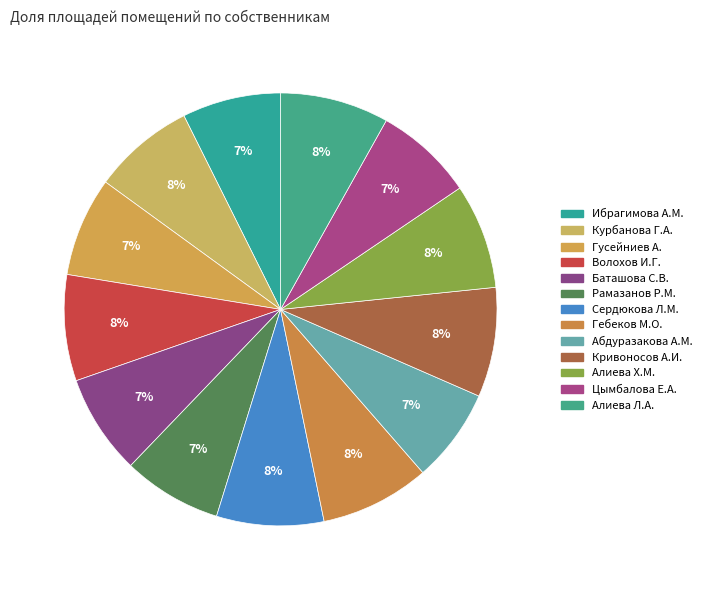

Is there a majority slice in this chart?

No